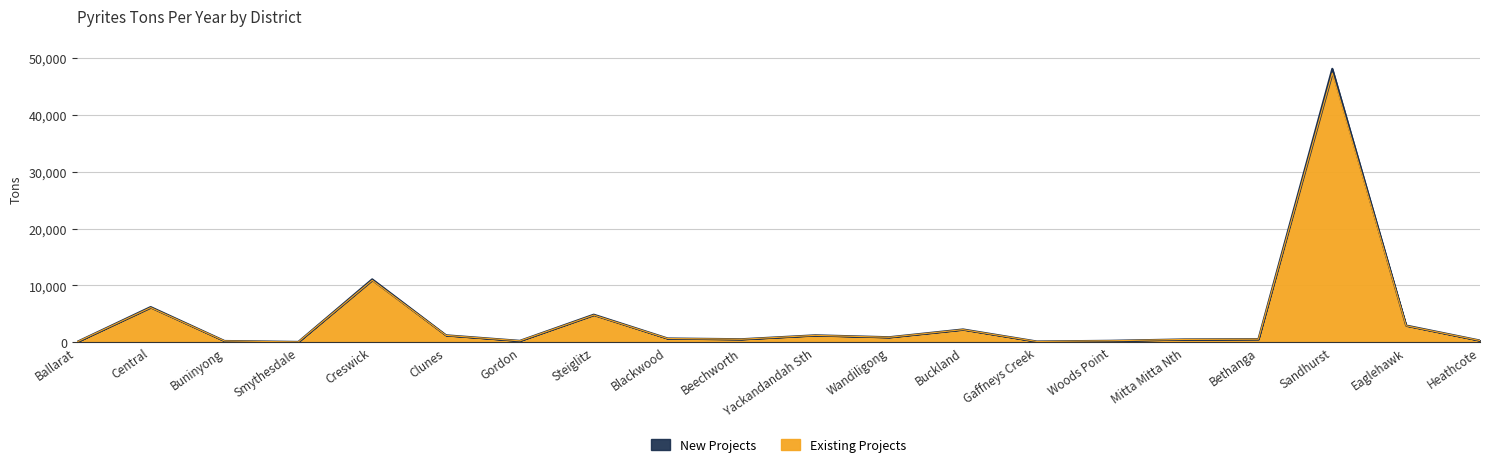

What is the greatest value displayed?

48140.3